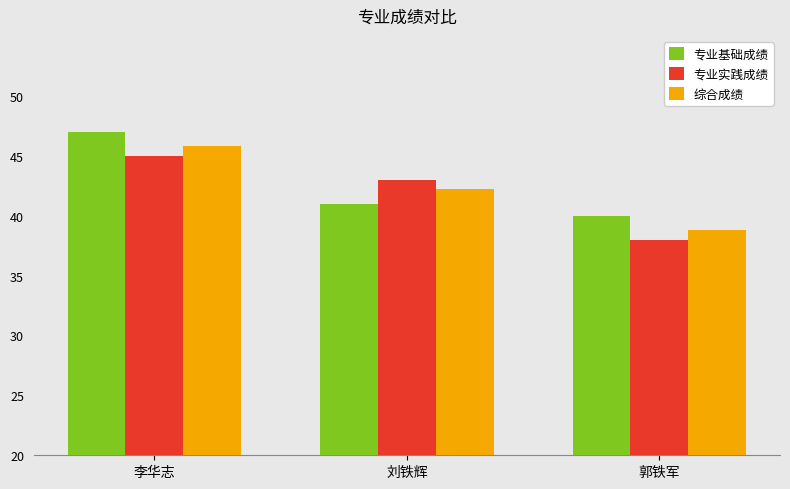

True or false: 专业实践成绩 has a value of 38.0 at 郭铁军.

True